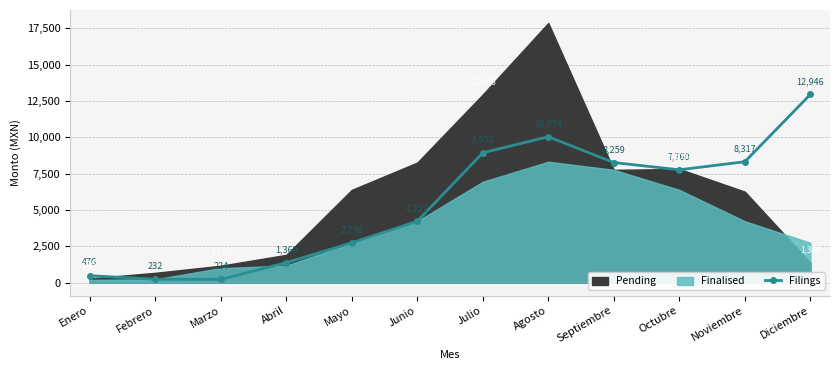

How many points are higher than both their immediate neighbors (excluding endpoints)?

1